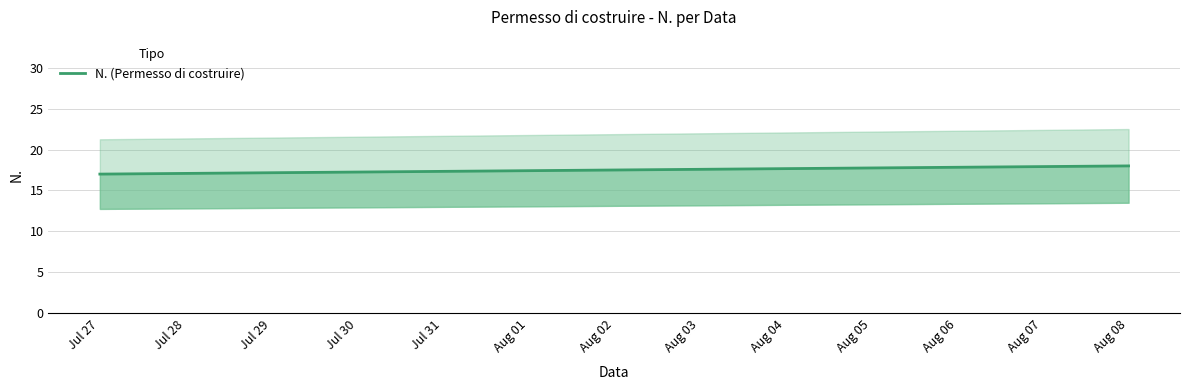

The value at Jul 27 is 17. True or false?

True